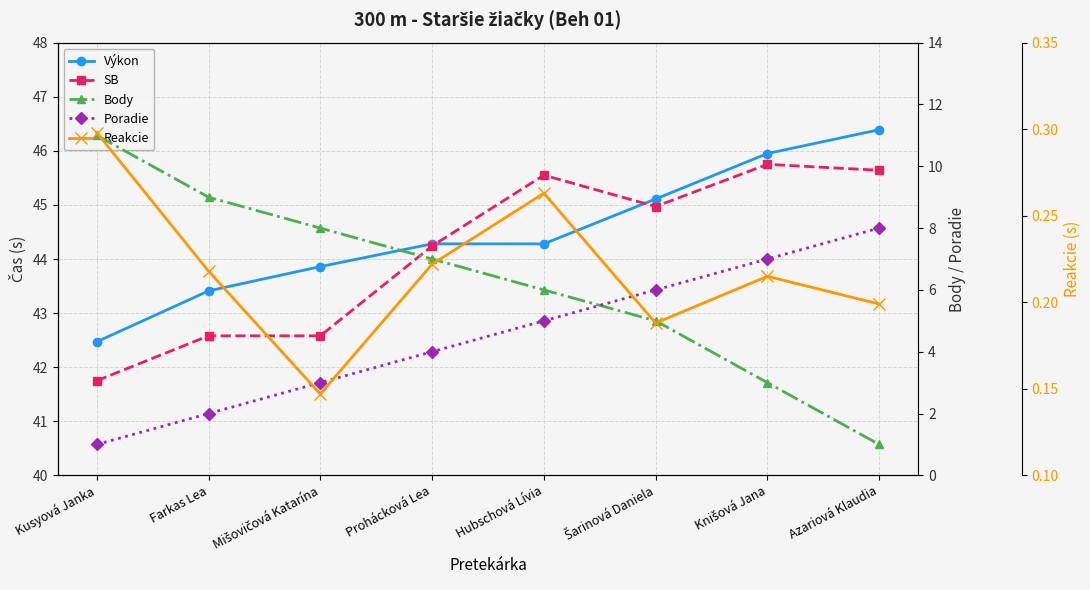

How many values in the Body series are below 7?

4